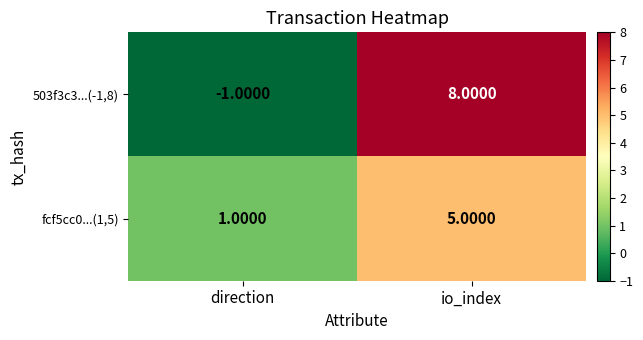

What is the difference between the maximum and minimum values in the 503f3c3...(-1,8) series?

9